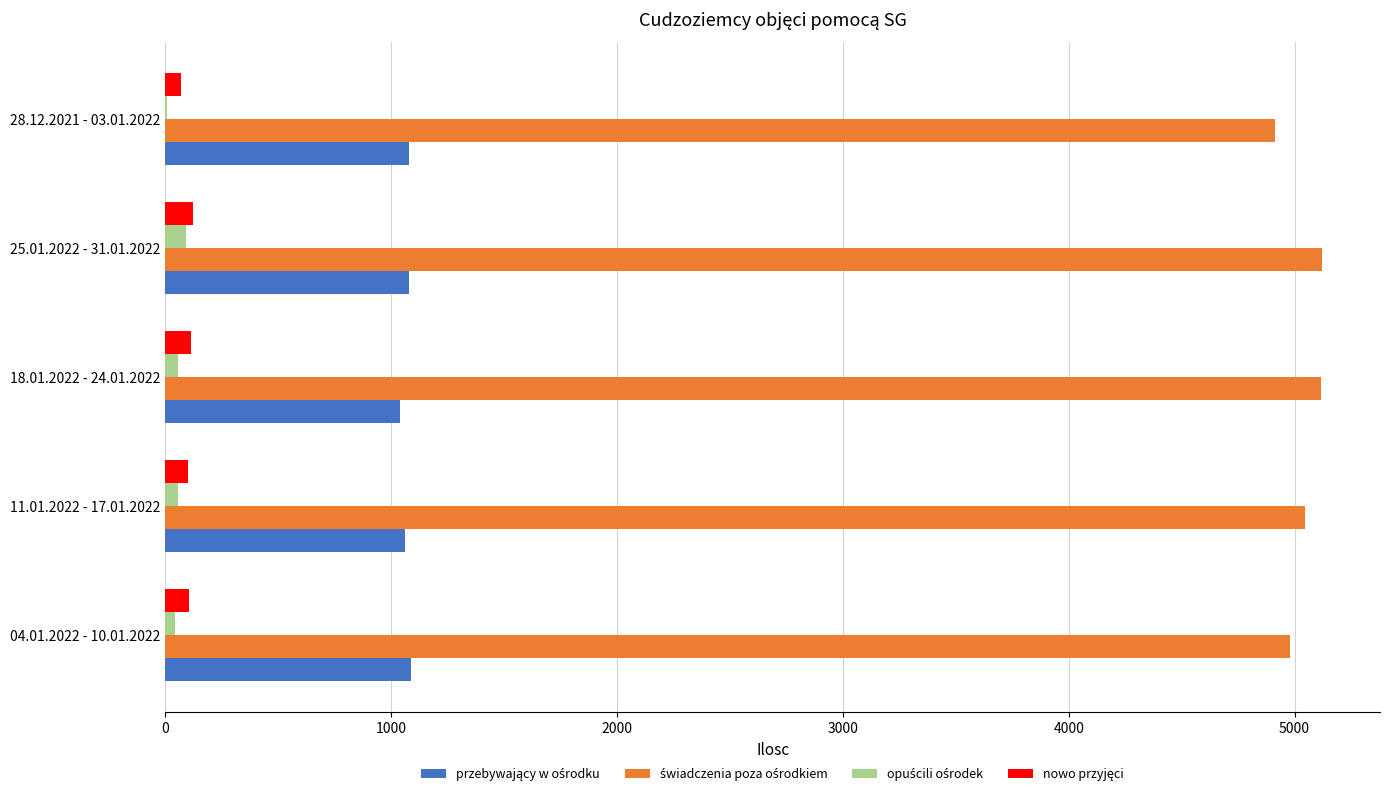

What is the greatest value displayed?

5122